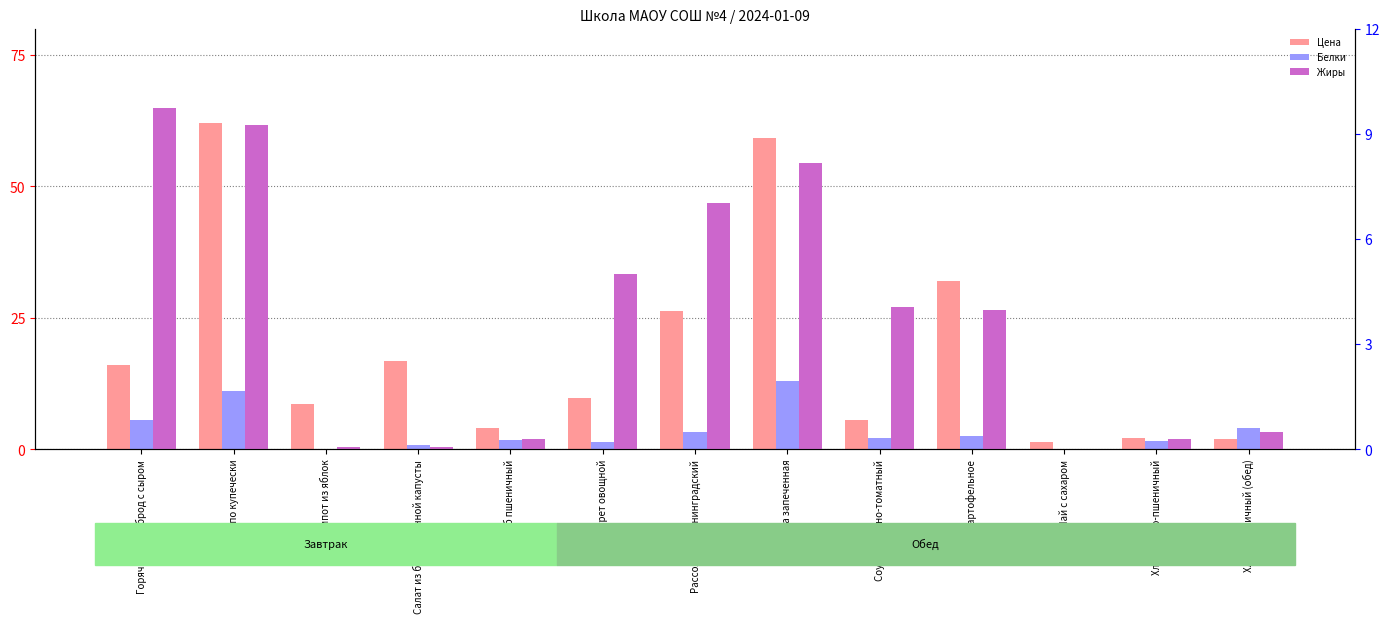

Which category has the highest value in the Цена series?

Гречка по купечески